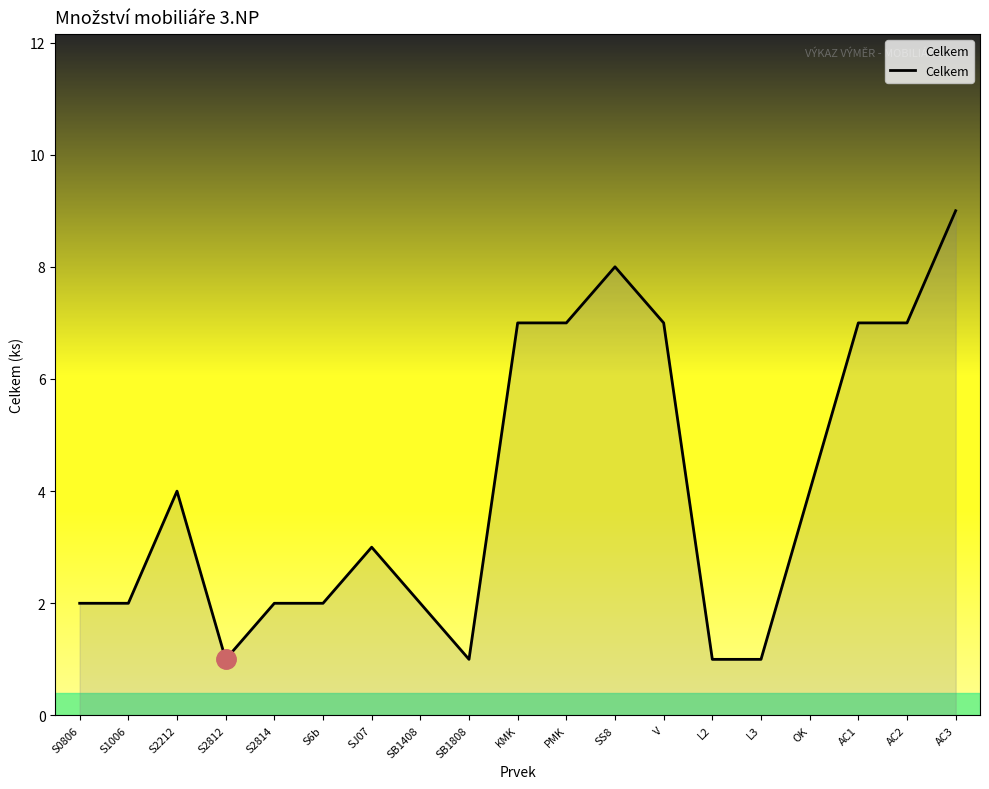

At which label does the data first exceed 3?

S2212